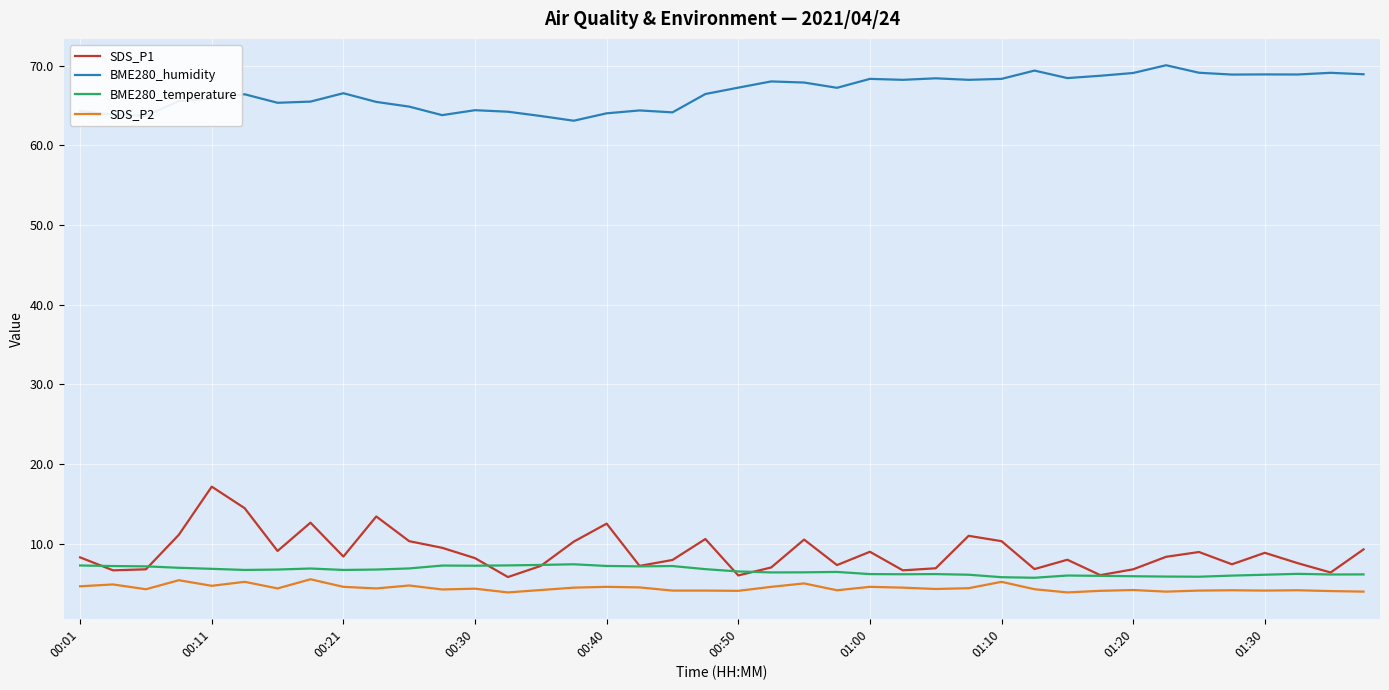

Which series has the largest total across all categories?

BME280_humidity